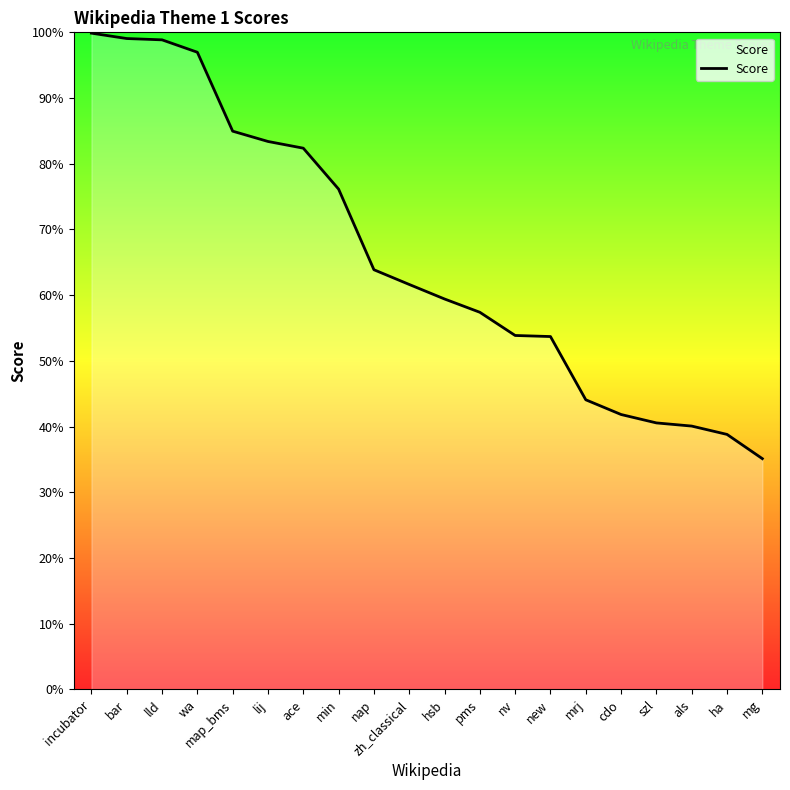

At which label is the value closest to 0?

mg